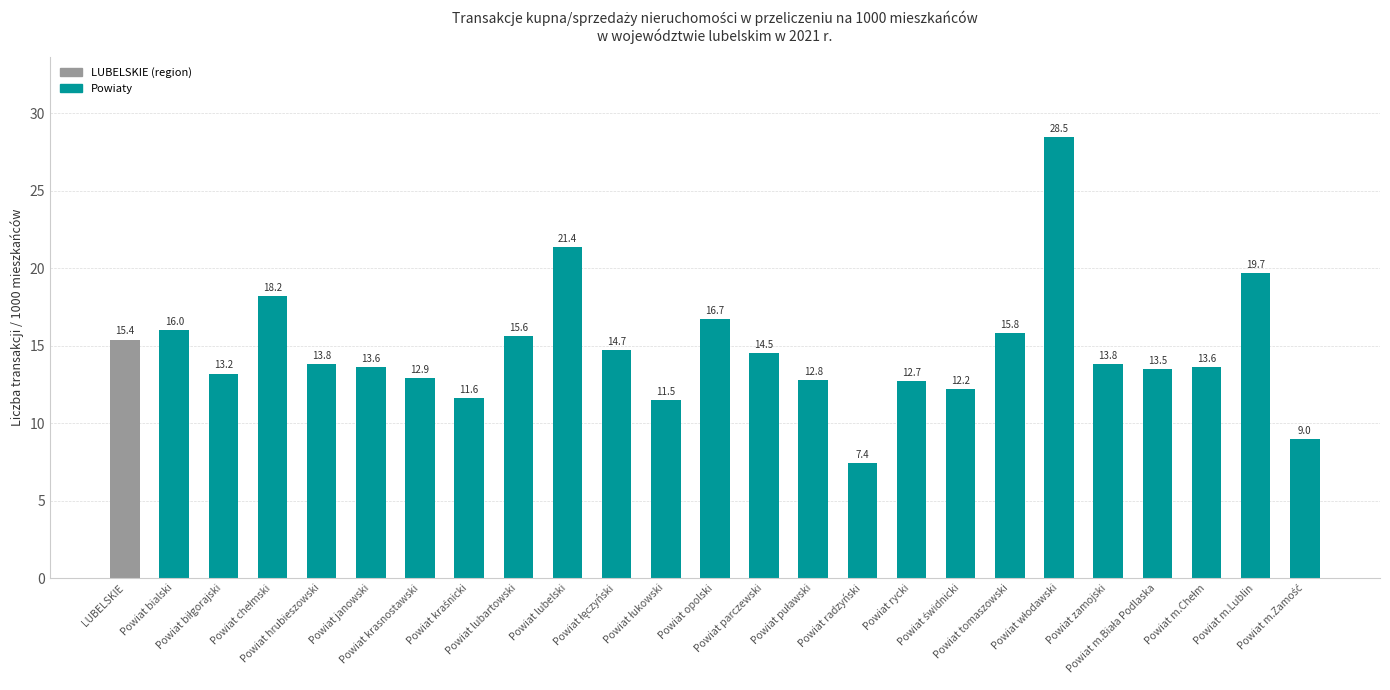

The chart shows a value of 4.0 at LUBELSKIE. True or false?

False